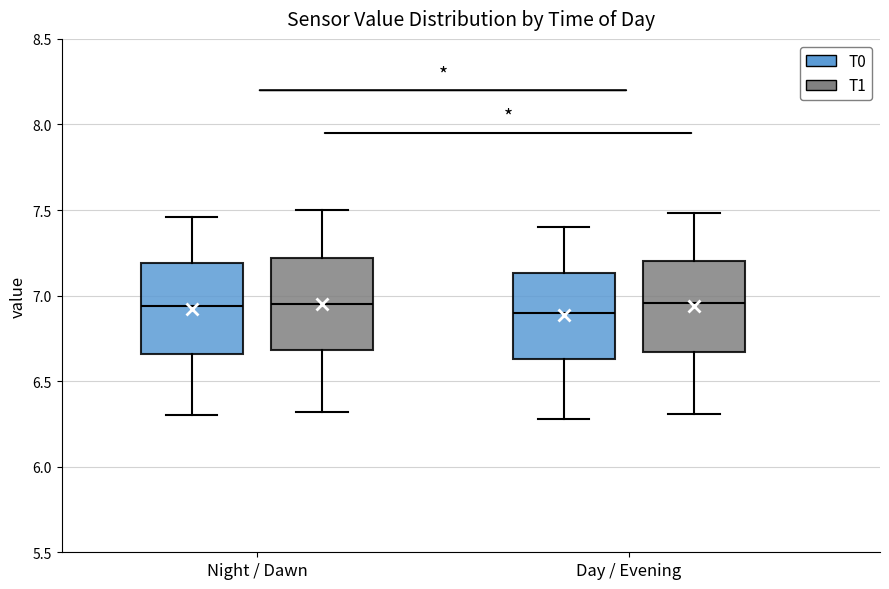

Reading left to right, transcribe this box plot: for each box, give where its median line is, the range the box spans, and where its two whiskers end, as read against the y-axis. The values are not printed on the chart, so give them approximately, as read against the axis.

Night / Dawn (T0): median 6.95, box 6.65 to 7.20, whiskers 6.30 to 7.45
Night / Dawn (T1): median 6.95, box 6.70 to 7.20, whiskers 6.30 to 7.50
Day / Evening (T0): median 6.90, box 6.65 to 7.15, whiskers 6.30 to 7.40
Day / Evening (T1): median 6.95, box 6.65 to 7.20, whiskers 6.30 to 7.50